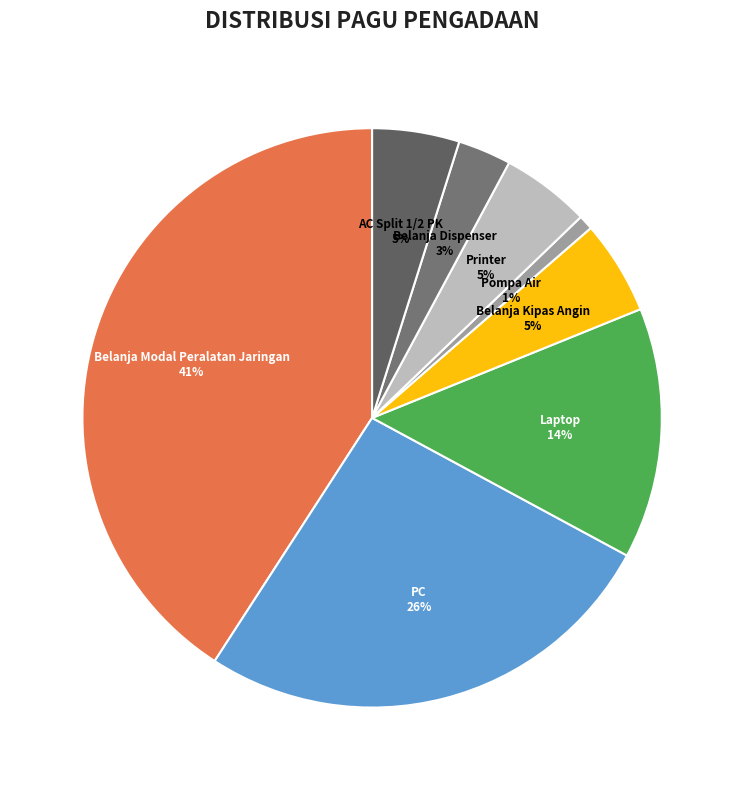

Which has a higher value, Belanja Dispenser or Laptop?

Laptop